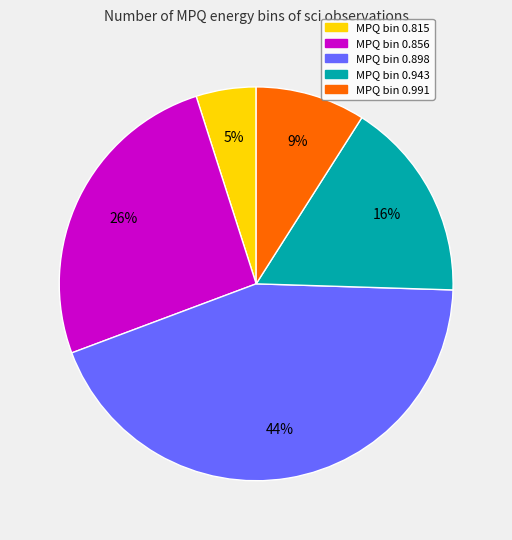

To the nearest percent, what is the difference between the largest and smallest slice percentages?

39%